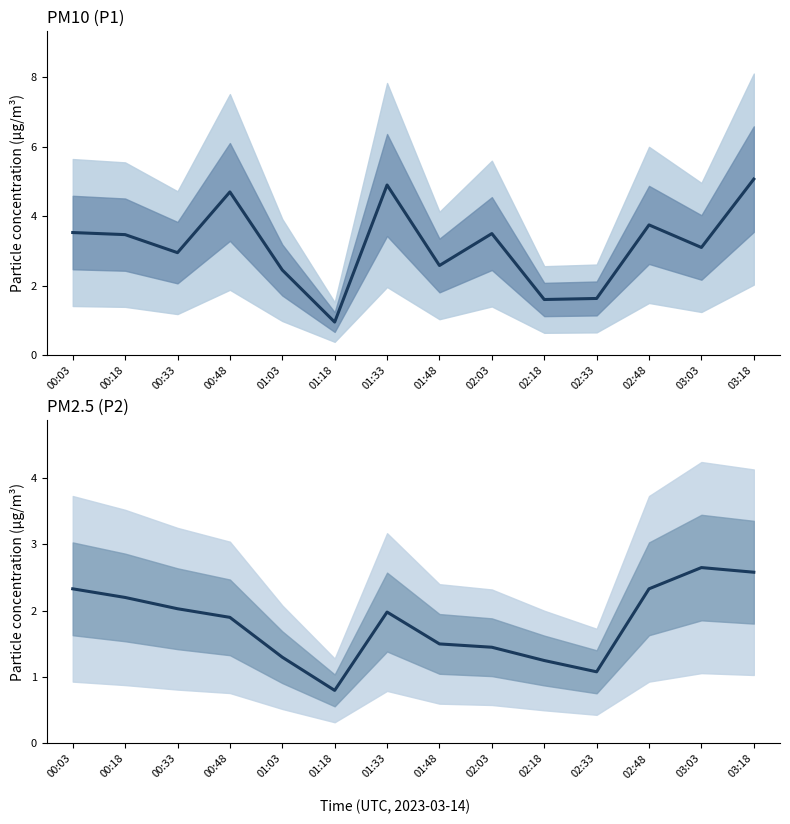

What is the label of the 11th point from the right?

00:48